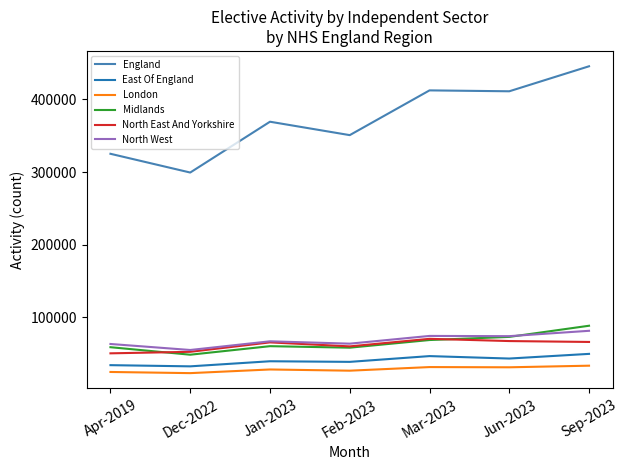

What position from the left is Apr-2019?

1